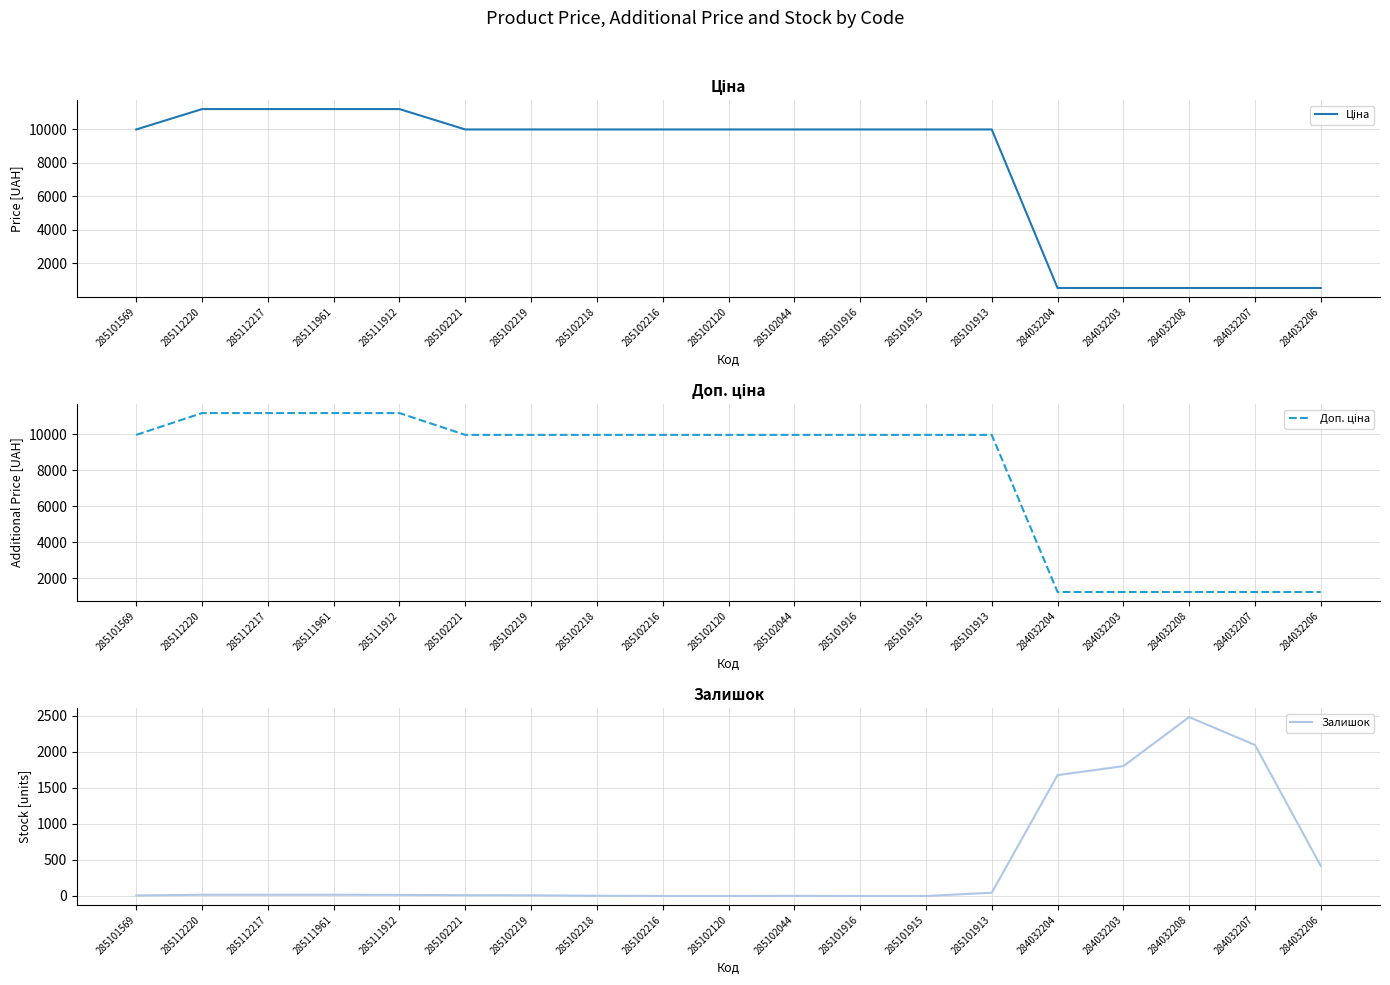

Between 285102218 and 284032206, which series saw the biggest shift?

Ціна